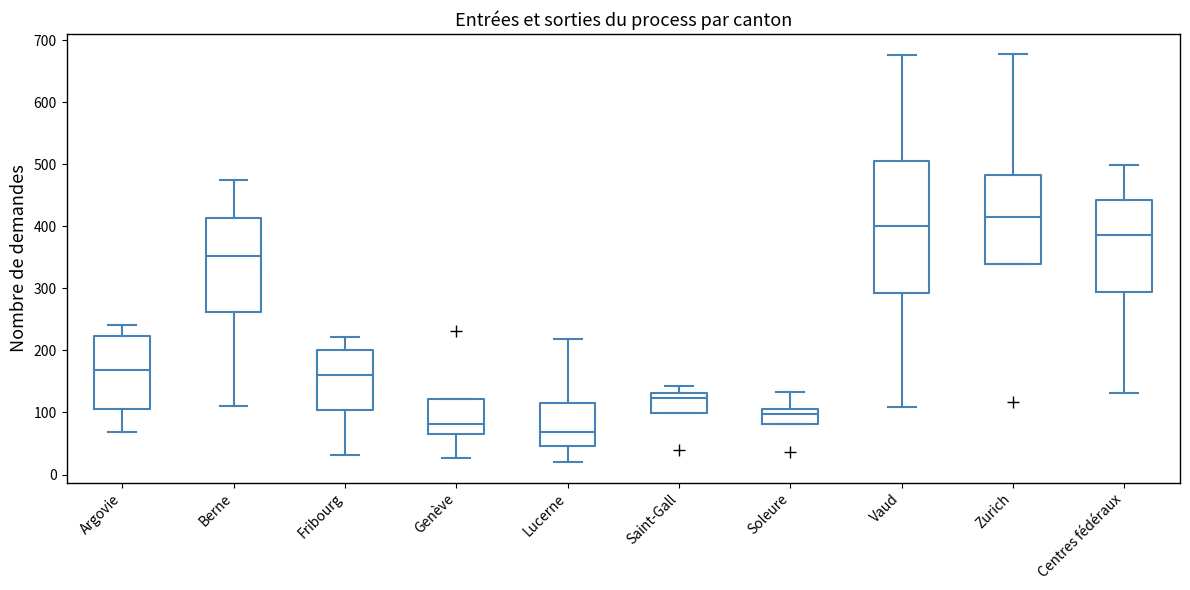

Comparing the boxes themselves (not the whiskers), which one is the tallest?

Vaud